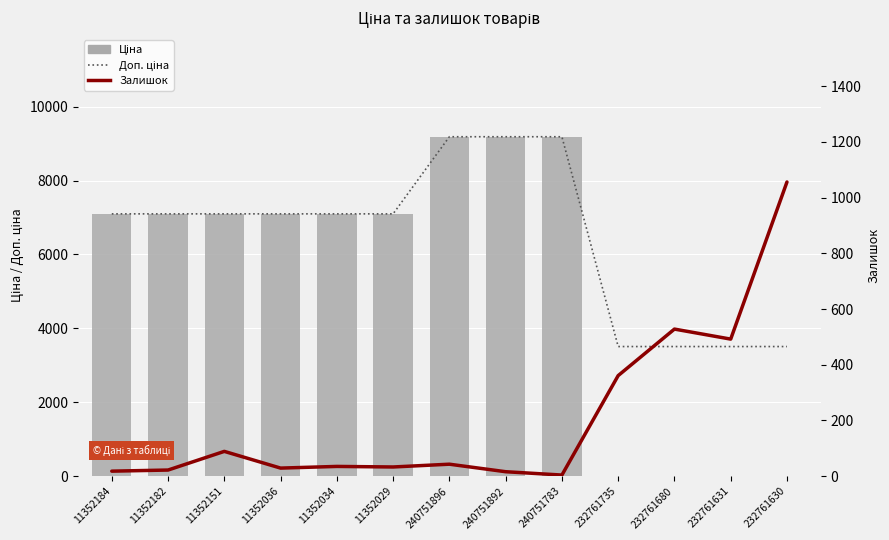

What are all the series names shown in the legend?

Доп. ціна, Ціна, Залишок